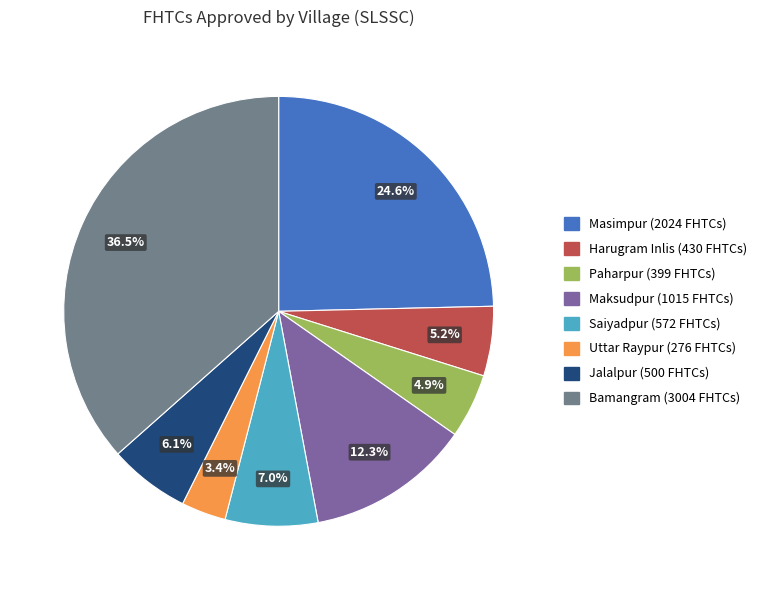

Is there any slice that represents more than half of the pie?

No